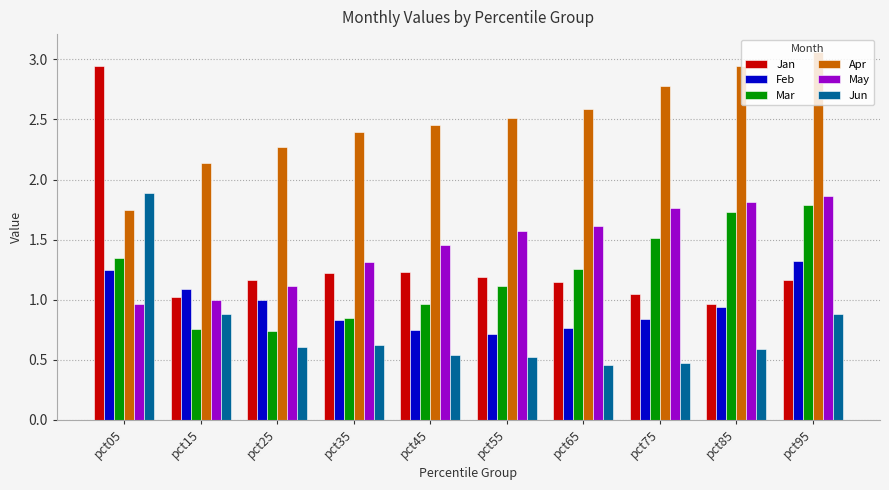

The Jan series shows 0.4 at pct15. True or false?

False